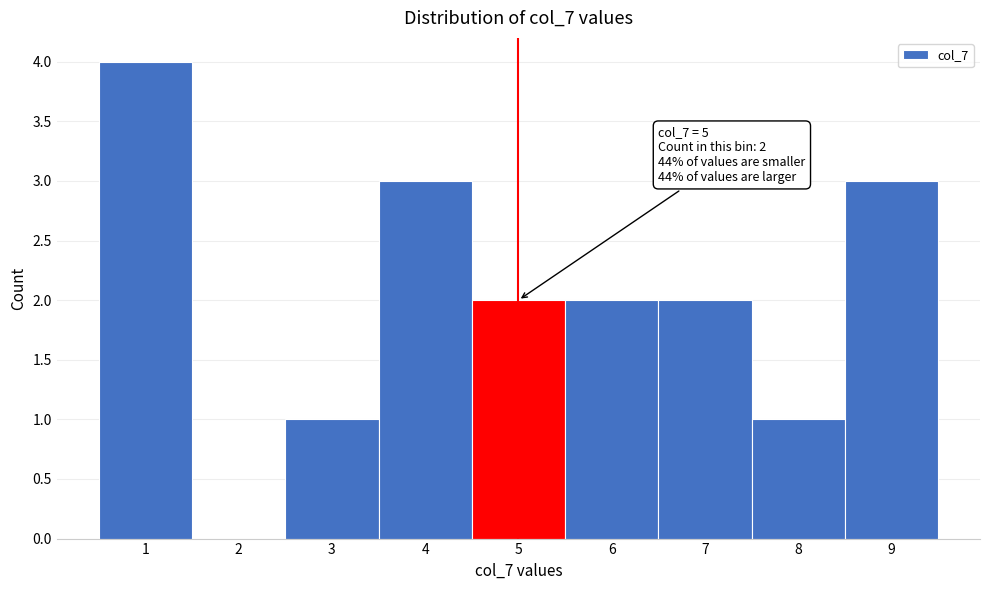

Over which range of the x-axis is the bar tallest?

0.5 to 1.5